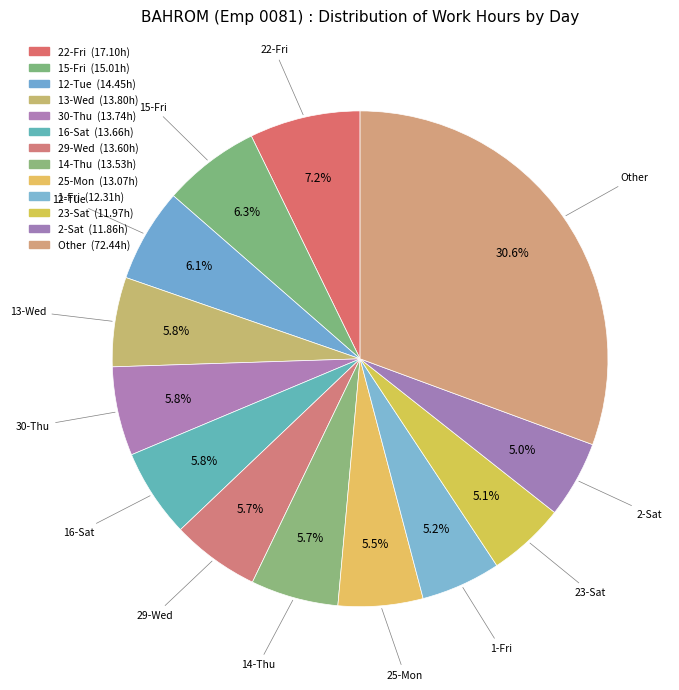

To the nearest percent, what is the combined percentage of 16-Sat and 30-Thu?

12%